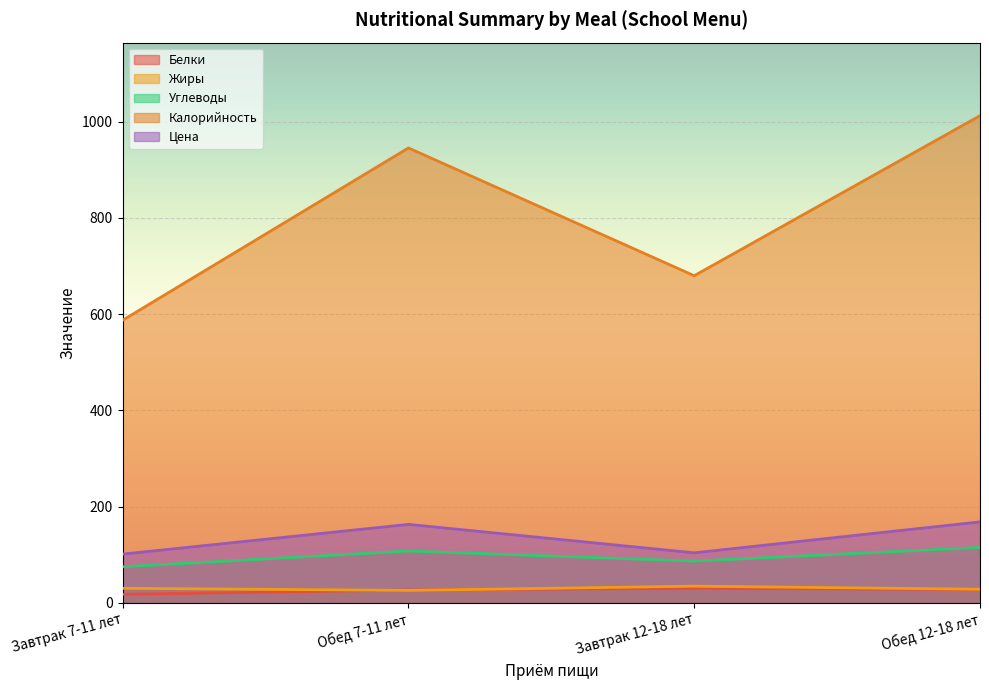

What is the difference between the Углеводы values at Обед 12-18 лет and Завтрак 12-18 лет?

28.2